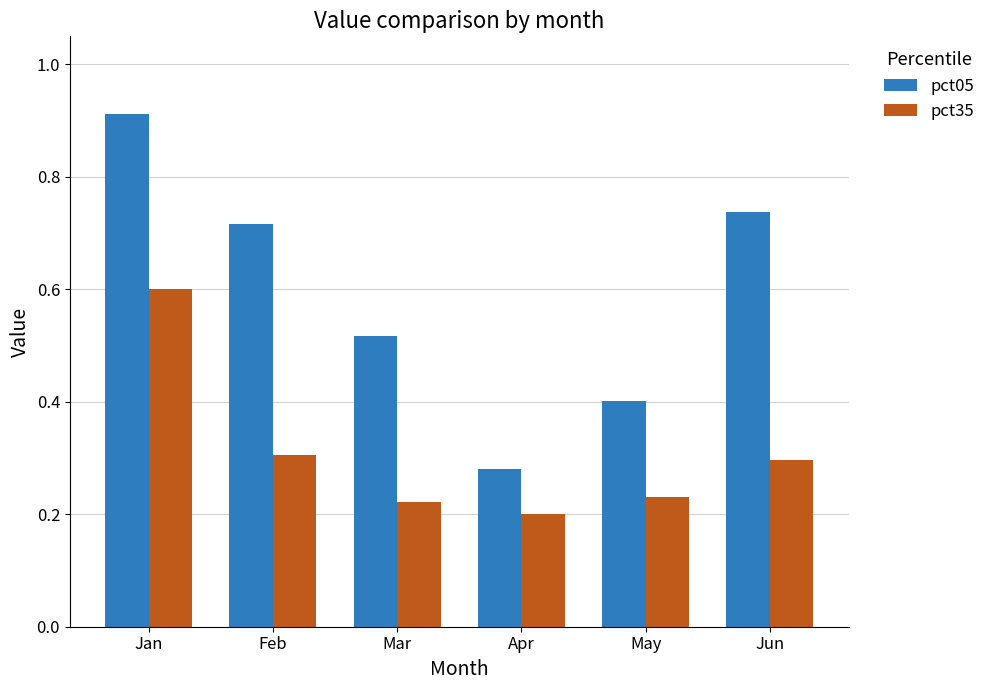

The value of pct35 at Jun is 0.3. True or false?

True